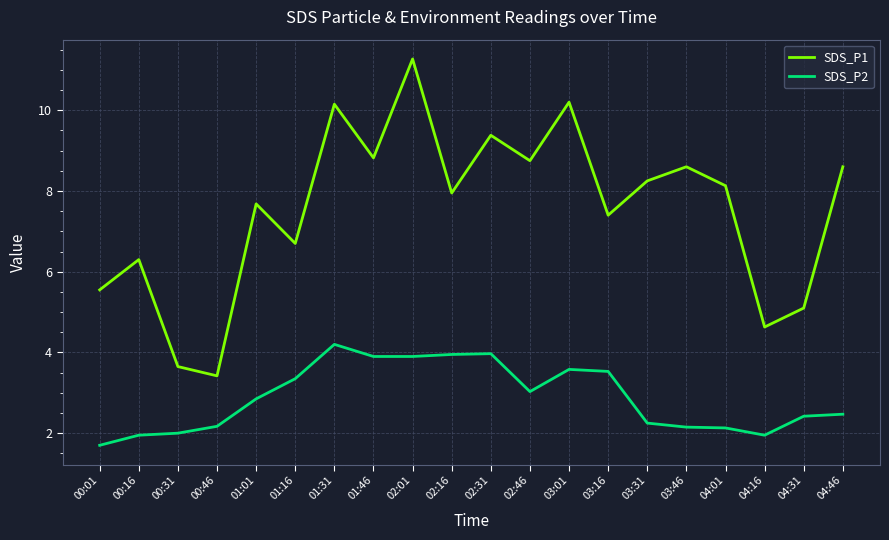

True or false: SDS_P1 and SDS_P2 intersect in this chart.

False